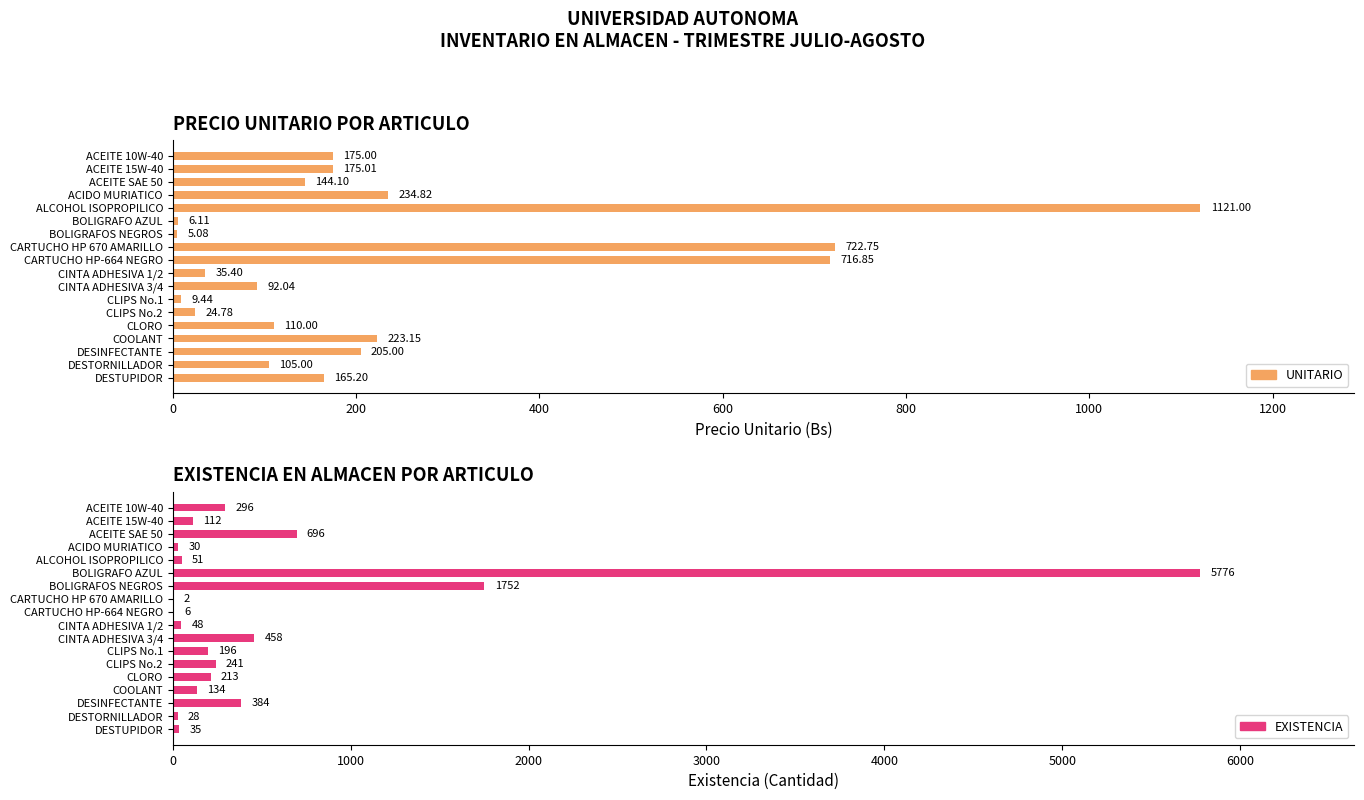

What is the spread (max minus min) of values at CINTA ADHESIVA 3/4?

366.0